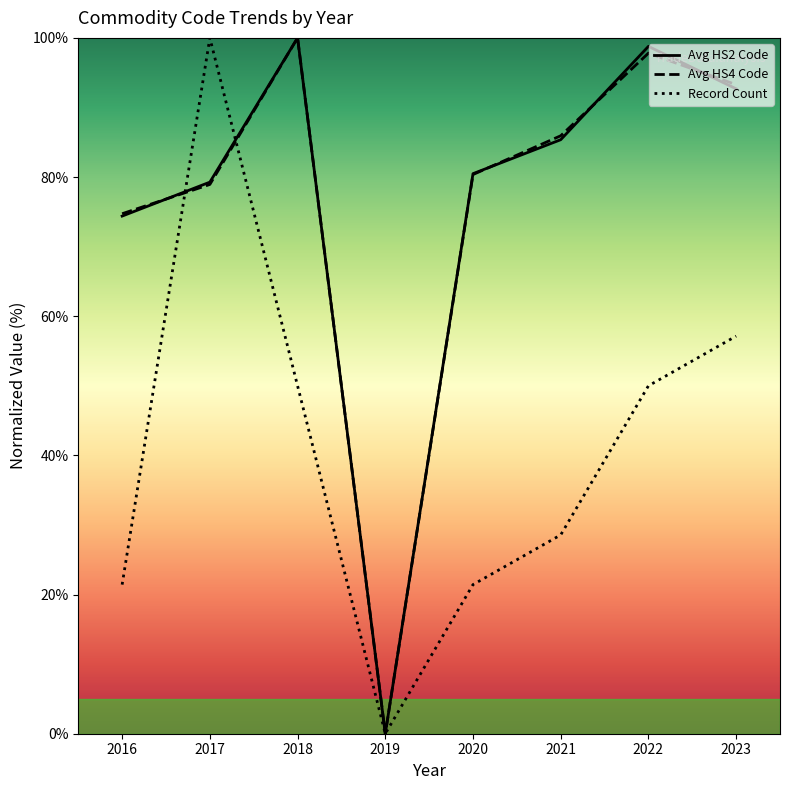

Is this an area chart (filled region under the line)?

No